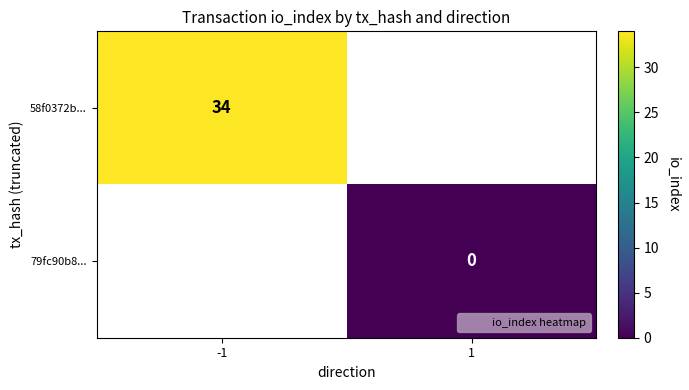

Rank the series by their maximum value, from highest to lowest.

58f0372b..., 79fc90b8...